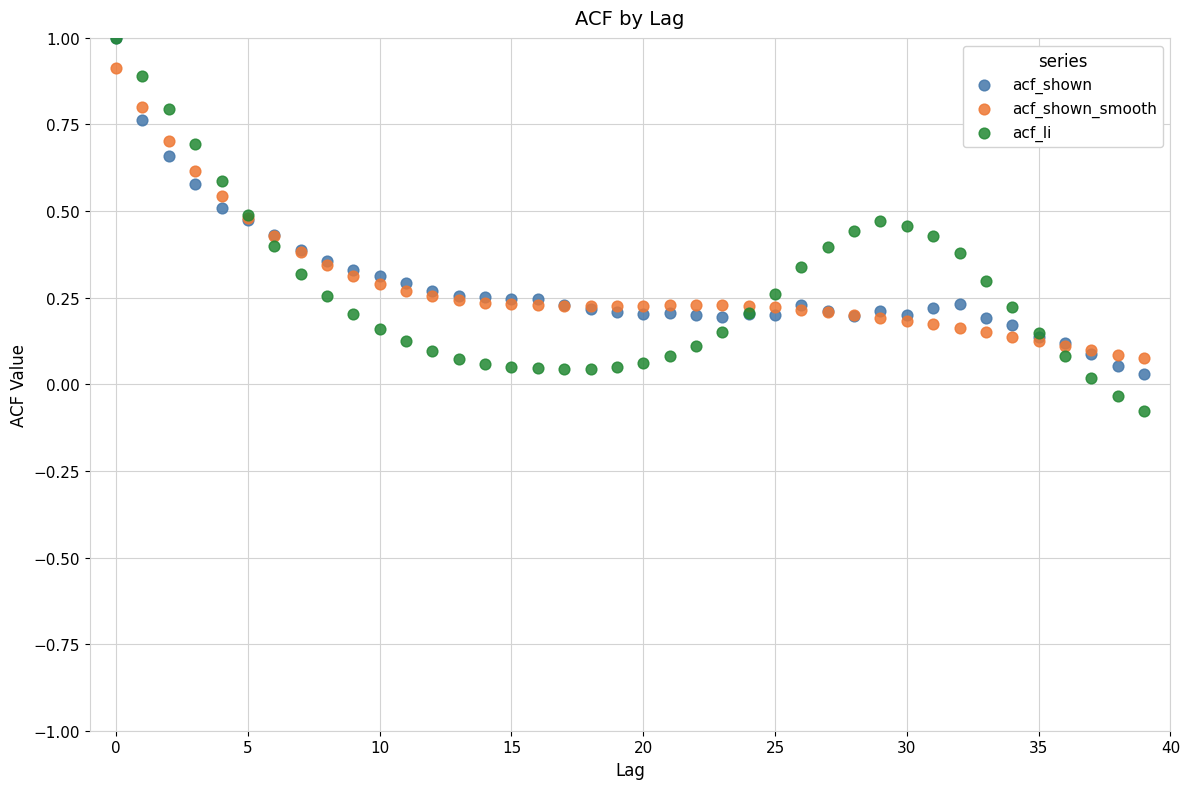

What are all the series names shown in the legend?

acf_shown, acf_shown_smooth, acf_li